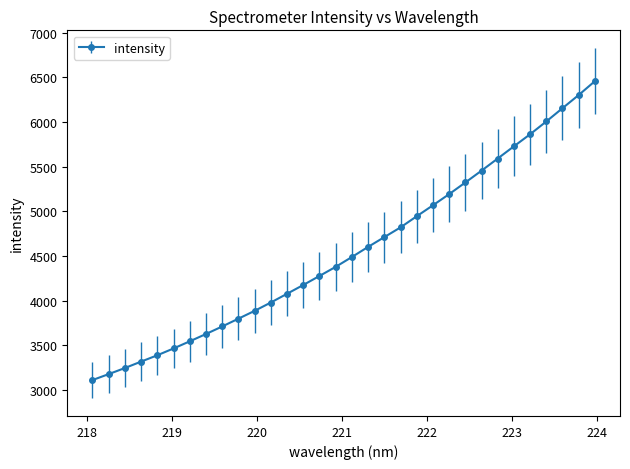

What is the smallest value displayed?

3111.3